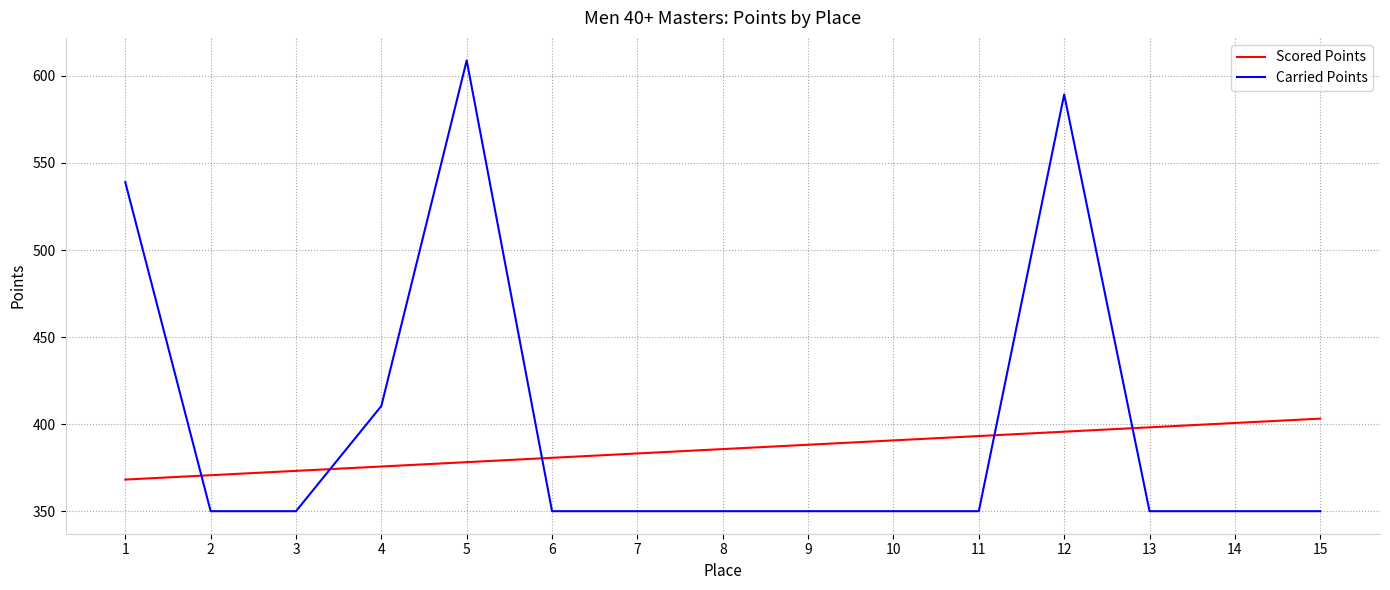

What is the average value of the Scored Points series?

385.7